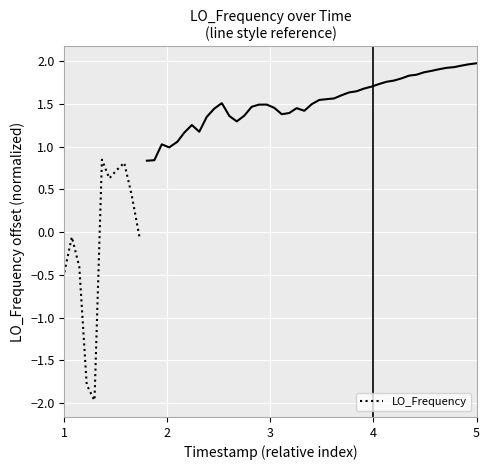

The value at 8 is 0.2. True or false?

False